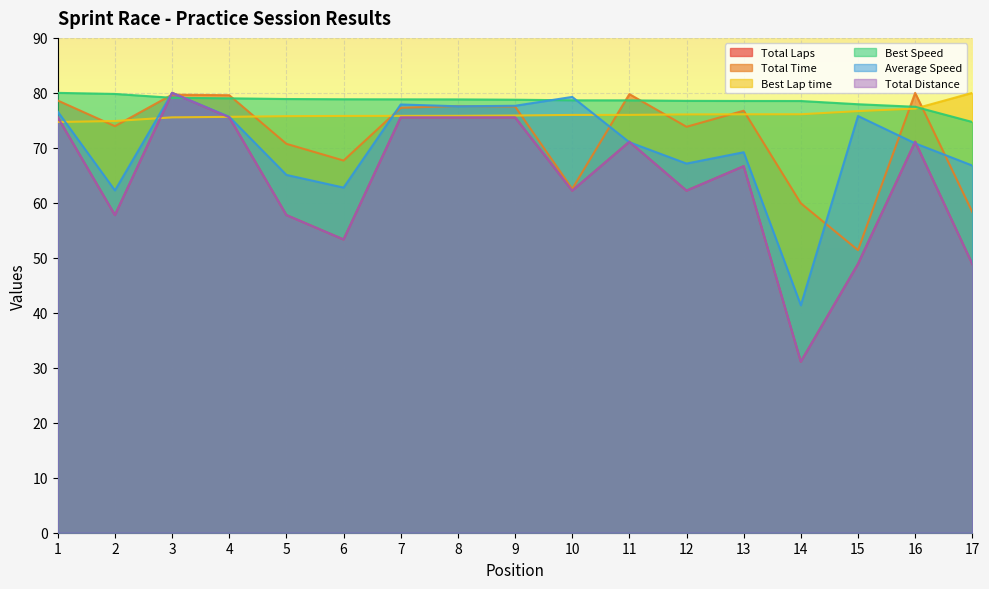

Which series has the largest total across all categories?

Best Speed